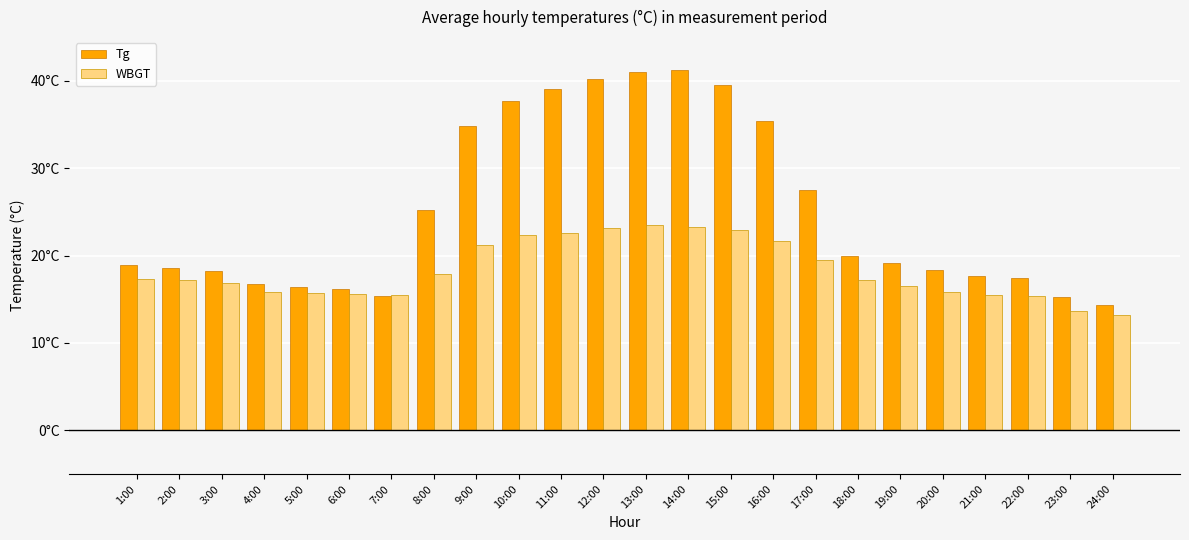

At which label is Tg closest to 27?

17:00